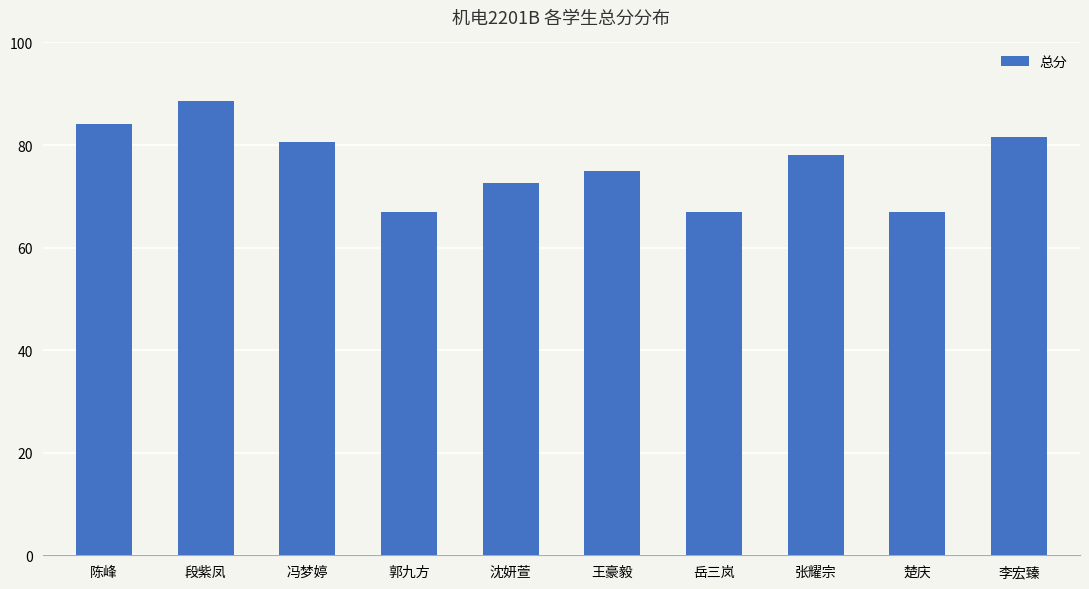

What position from the left is 沈妍萱?

5